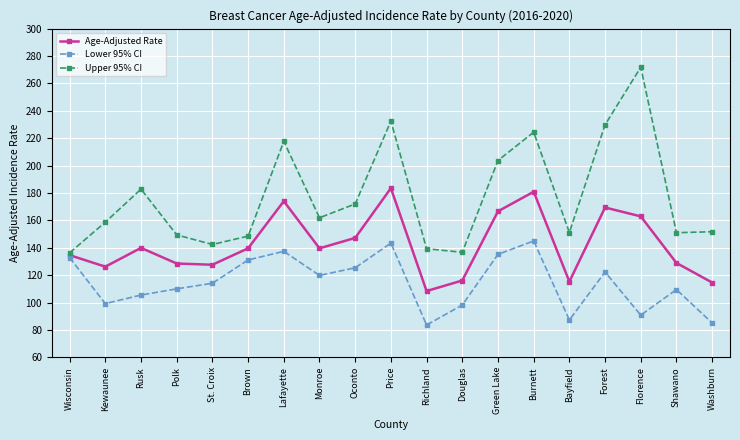

What is the maximum value shown in the chart?

271.8